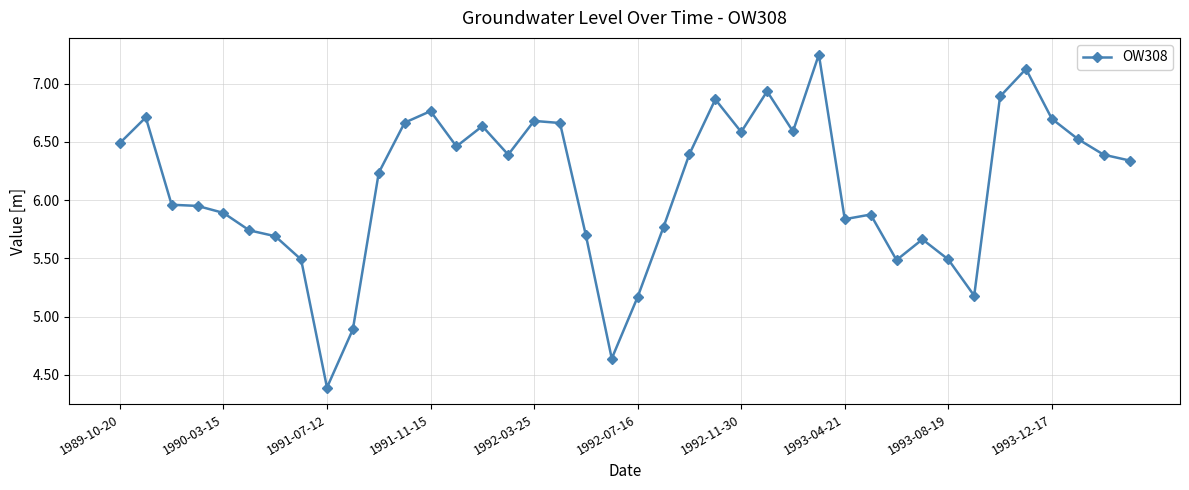

What is the value of the 33rd point from the left?

5.5